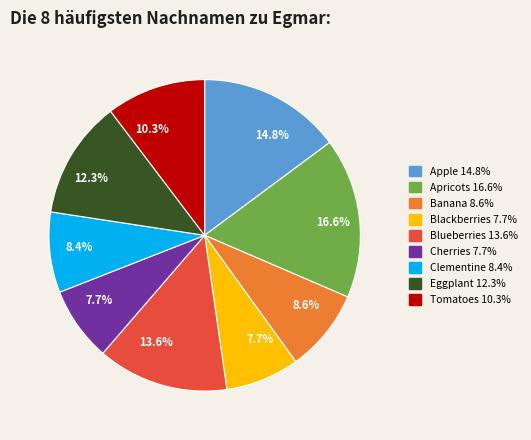

How much of the chart is everything except Eggplant?

87.7%